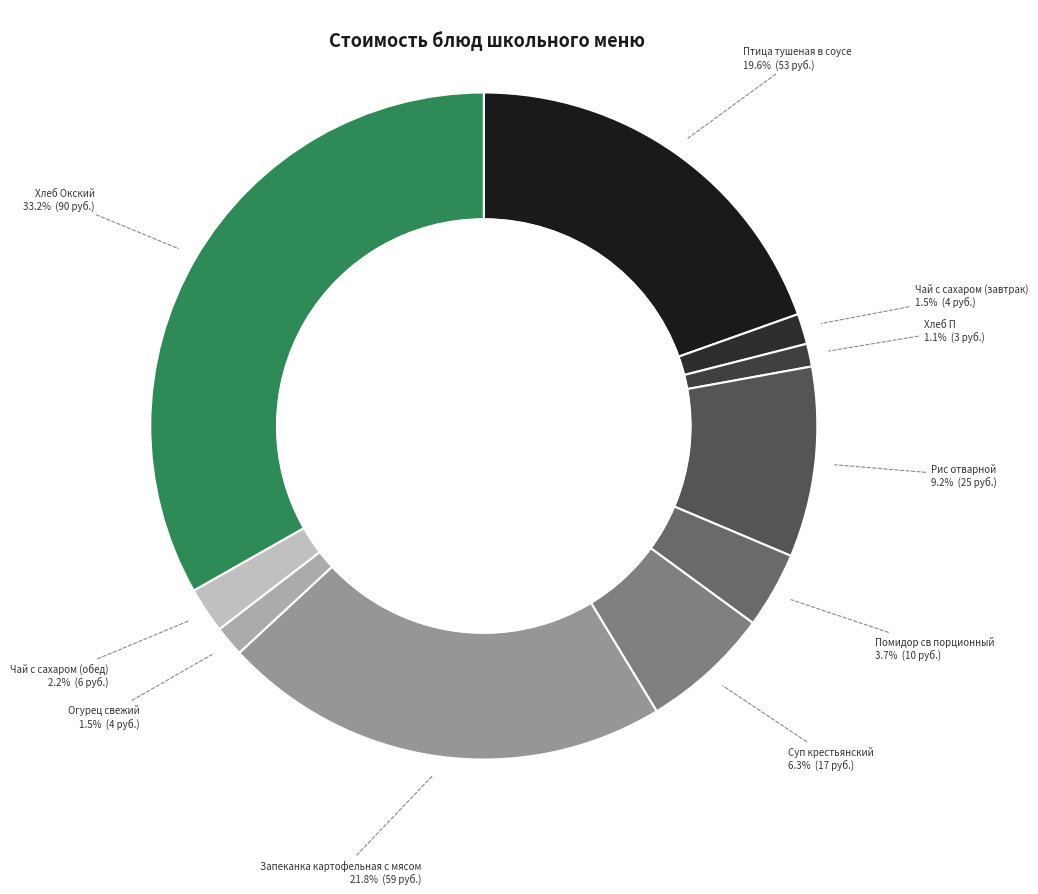

Count the number of slices in the pie.

10